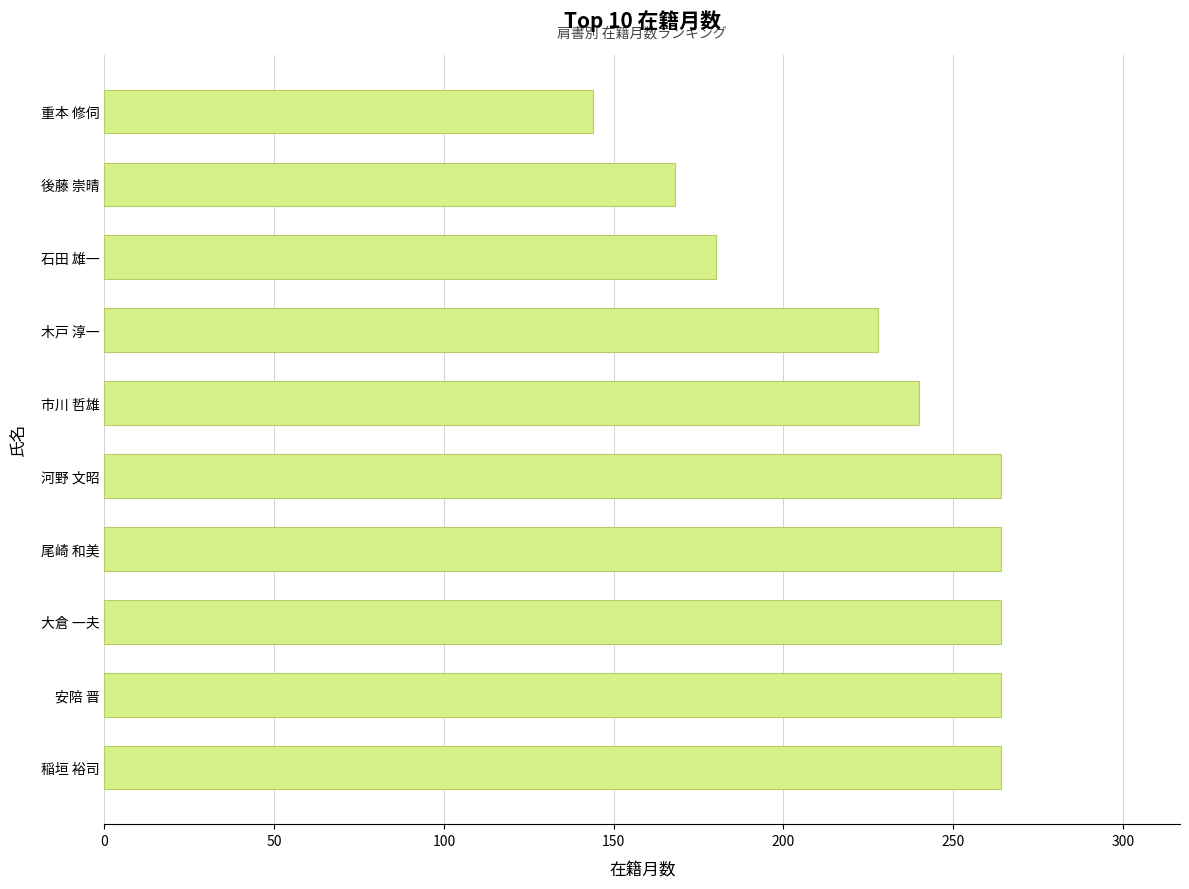

Count the values in the range 180 to 264.

8